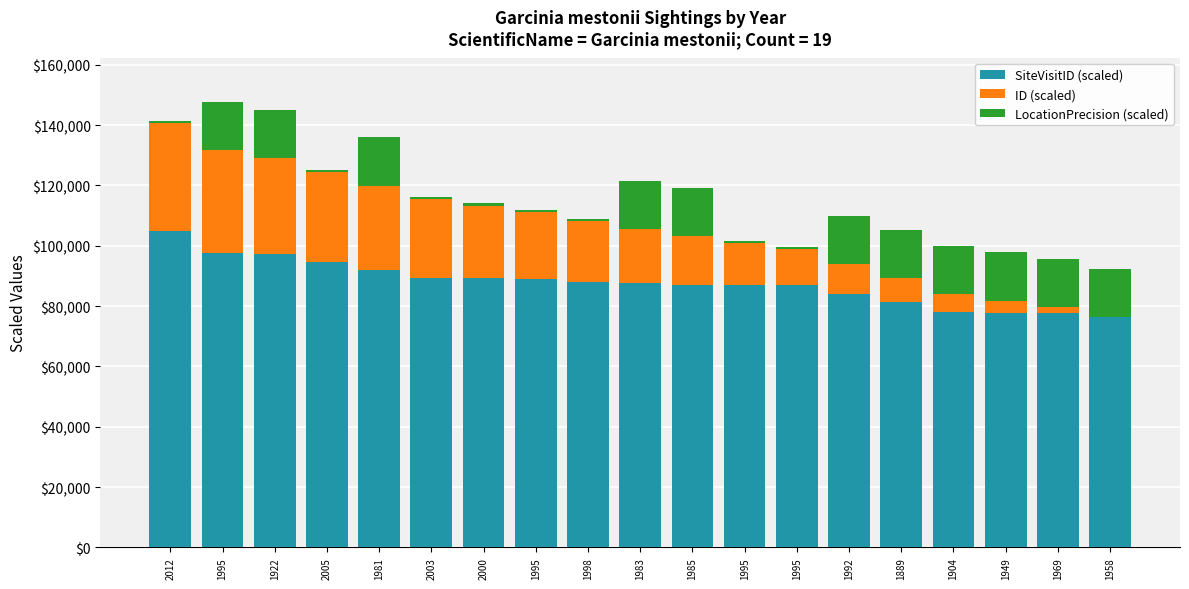

Rank the series by their maximum value, from lowest to highest.

LocationPrecision (scaled), ID (scaled), SiteVisitID (scaled)